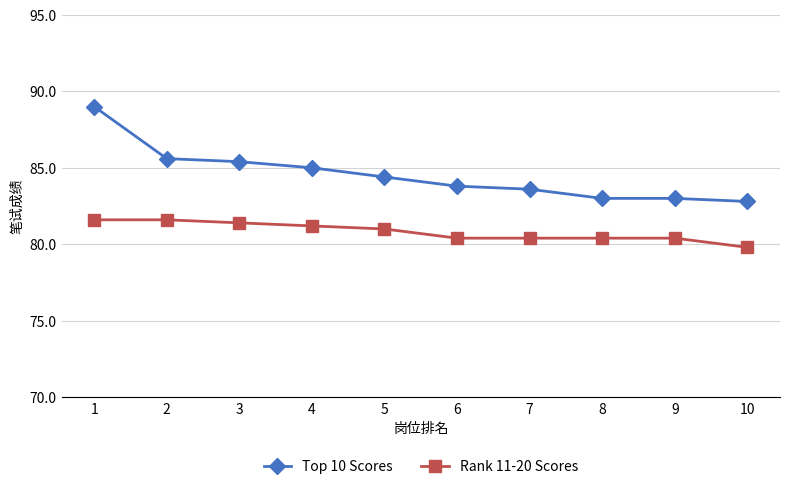

What is the average value of the Top 10 Scores series?

84.6